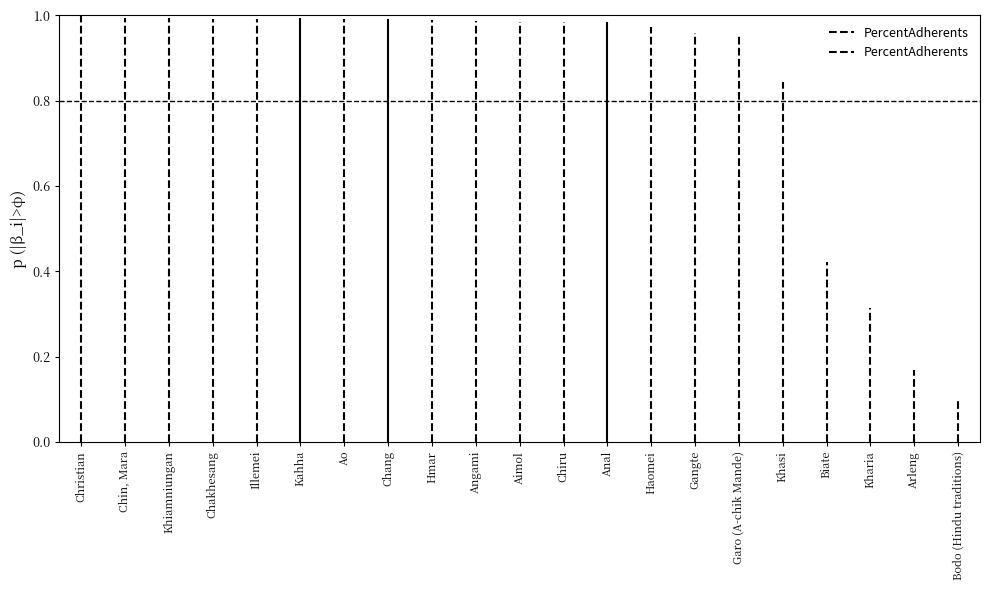

Which label corresponds to the largest value in the chart?

Christian